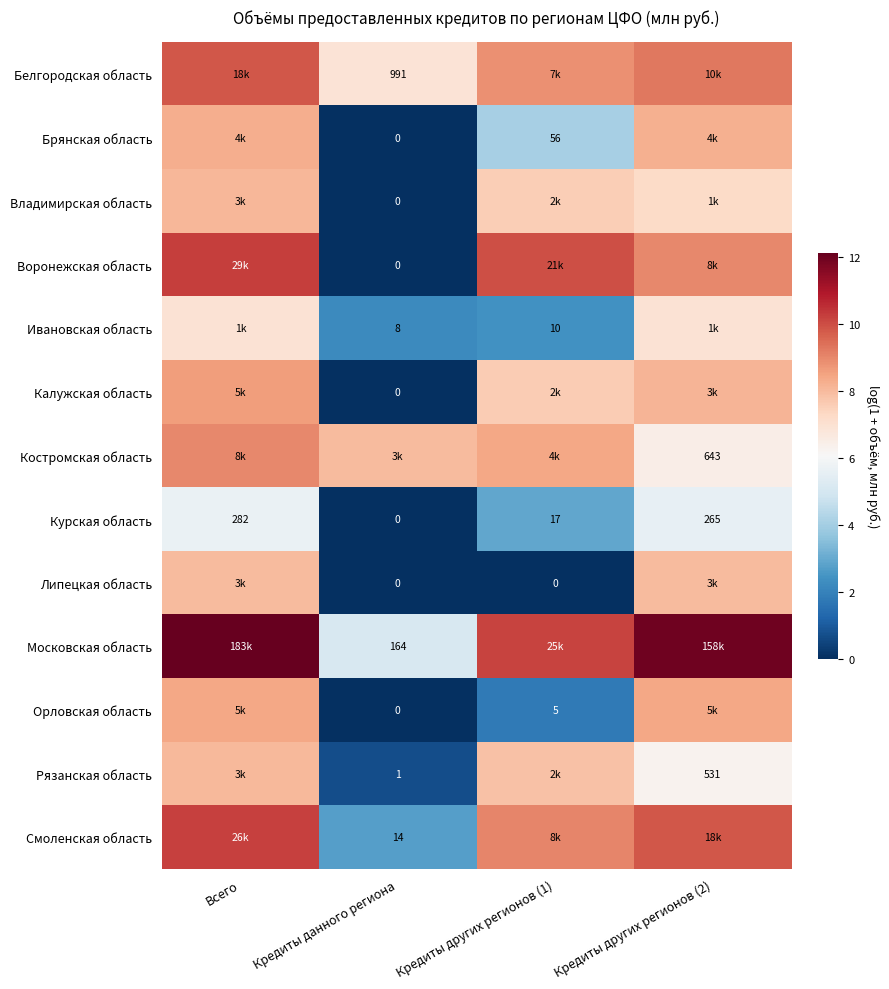

What is the difference between the Костромская область values at Кредиты других регионов (2) and Кредиты других регионов (1)?

1.9